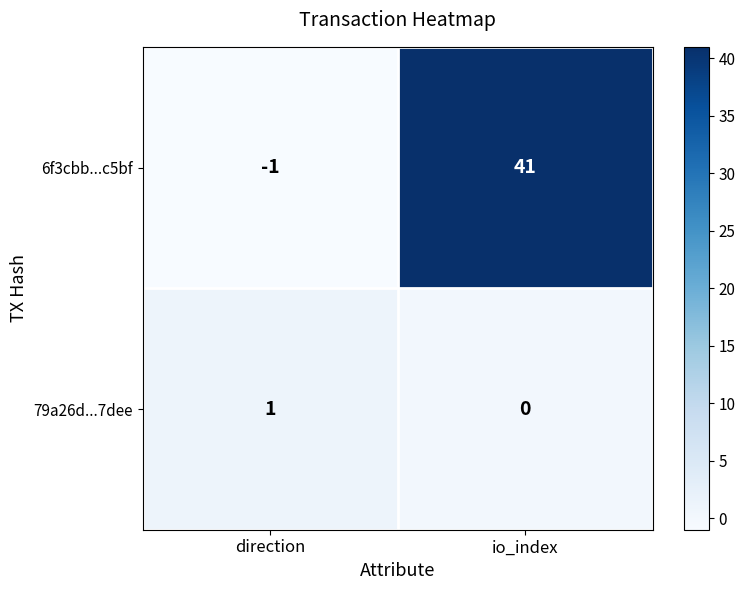

Count the number of categories in the chart.

2